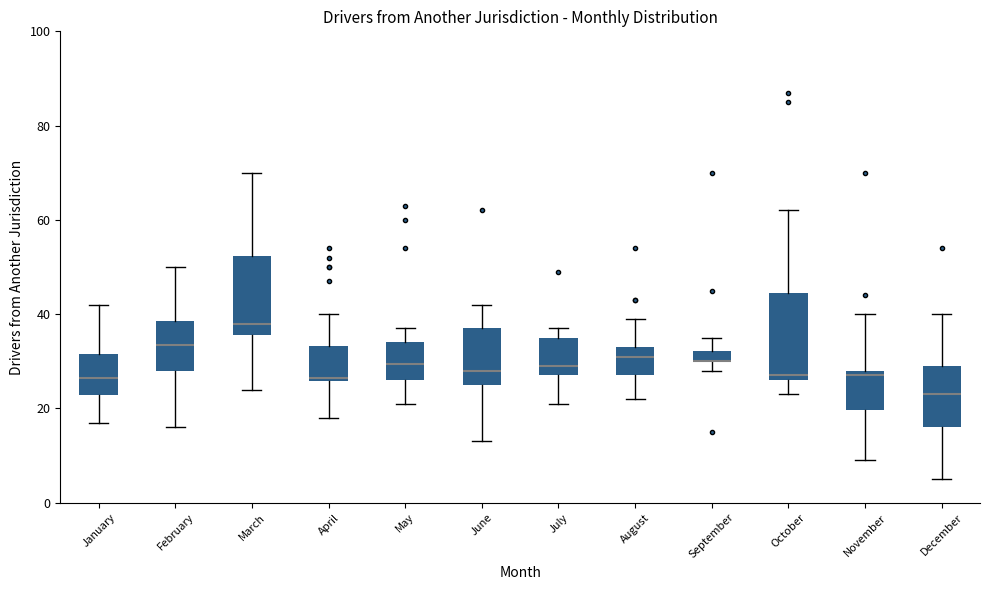

Where does the median line of the box for October sit on the y-axis? The values are not printed on the chart, so give them approximately, as read against the axis.

28